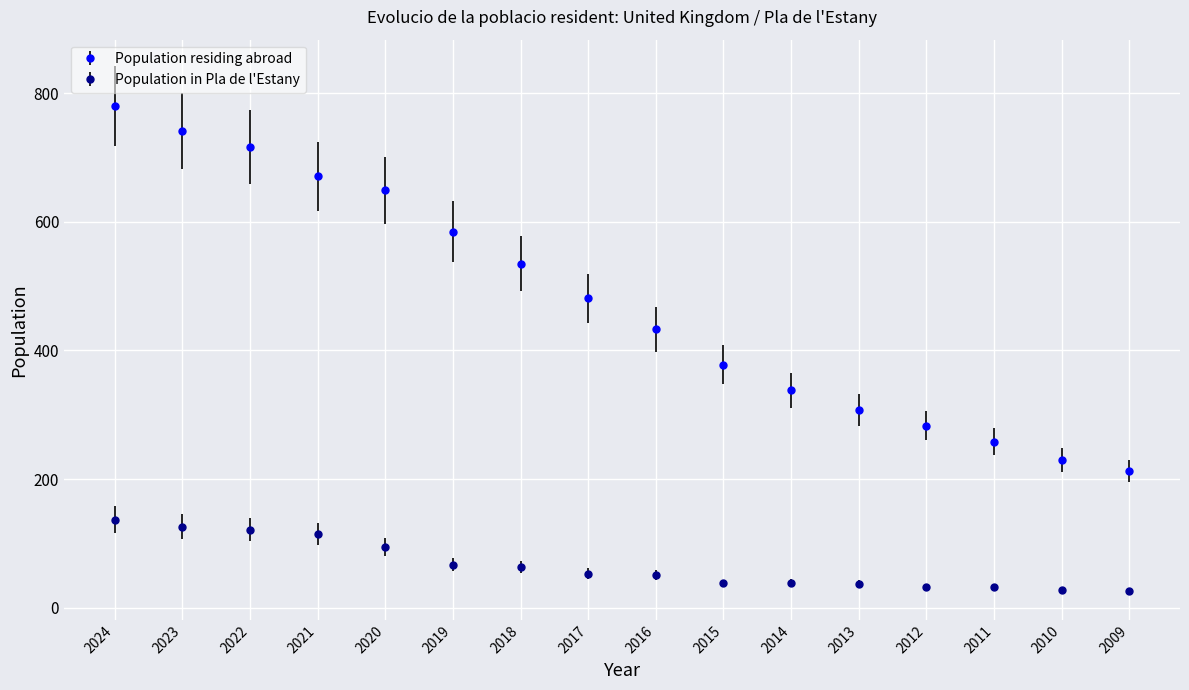

Is it true that Population residing abroad equals 1051 at 2019?

False